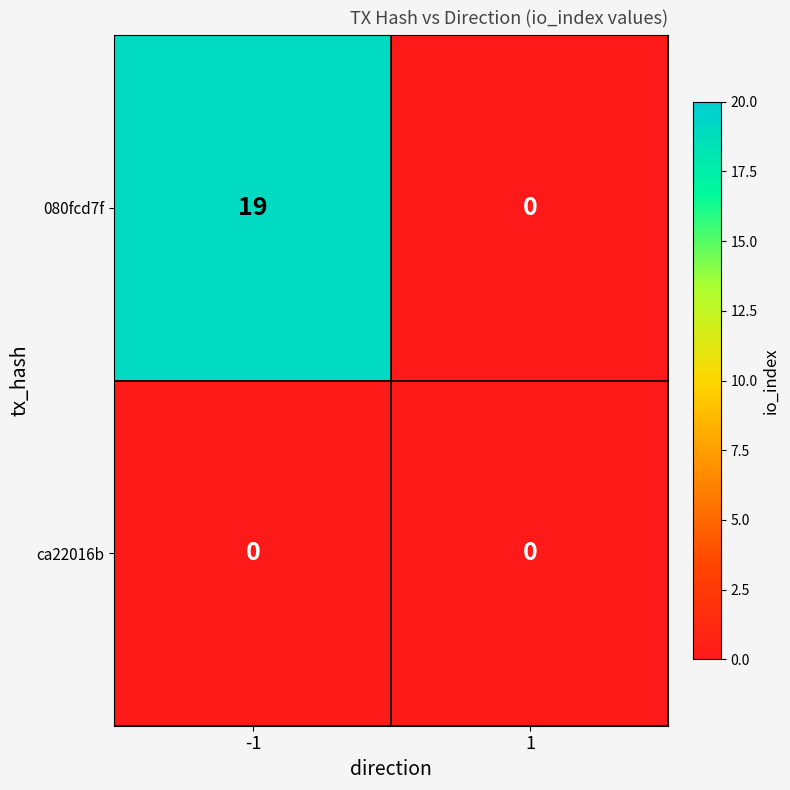

True or false: 080fcd7f has a value of 32 at -1.

False